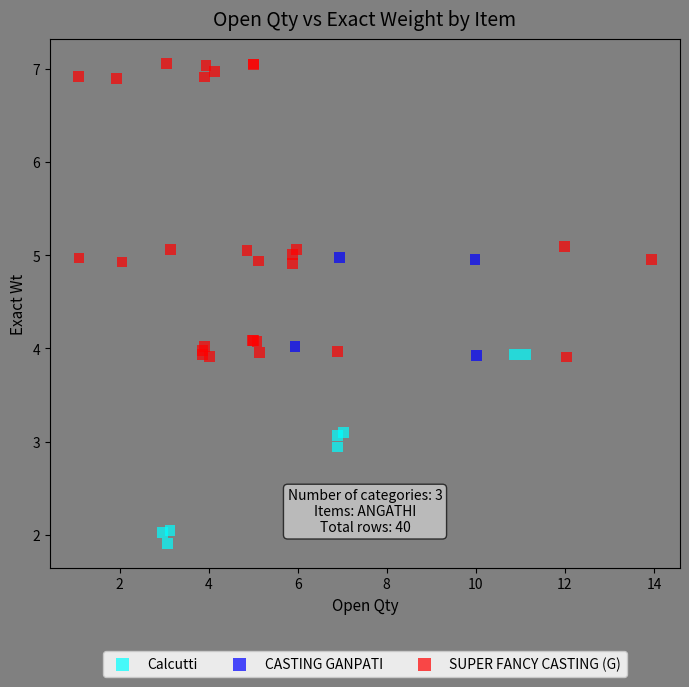

Which series reaches the minimum Y coordinate?

Calcutti